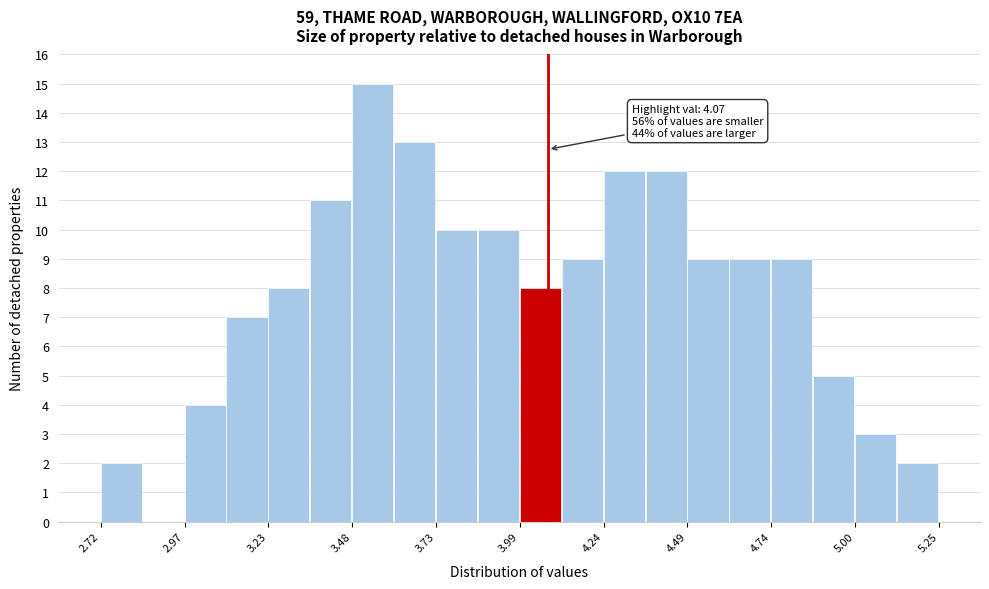

Read against the x-axis, roughly where is the centre of the tallest bar?

3.55